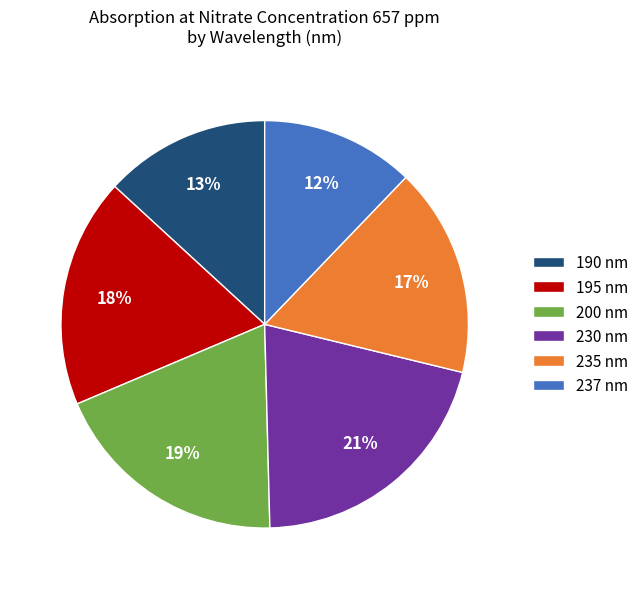

Rank the categories by value from highest to lowest.

230 nm, 200 nm, 195 nm, 235 nm, 190 nm, 237 nm